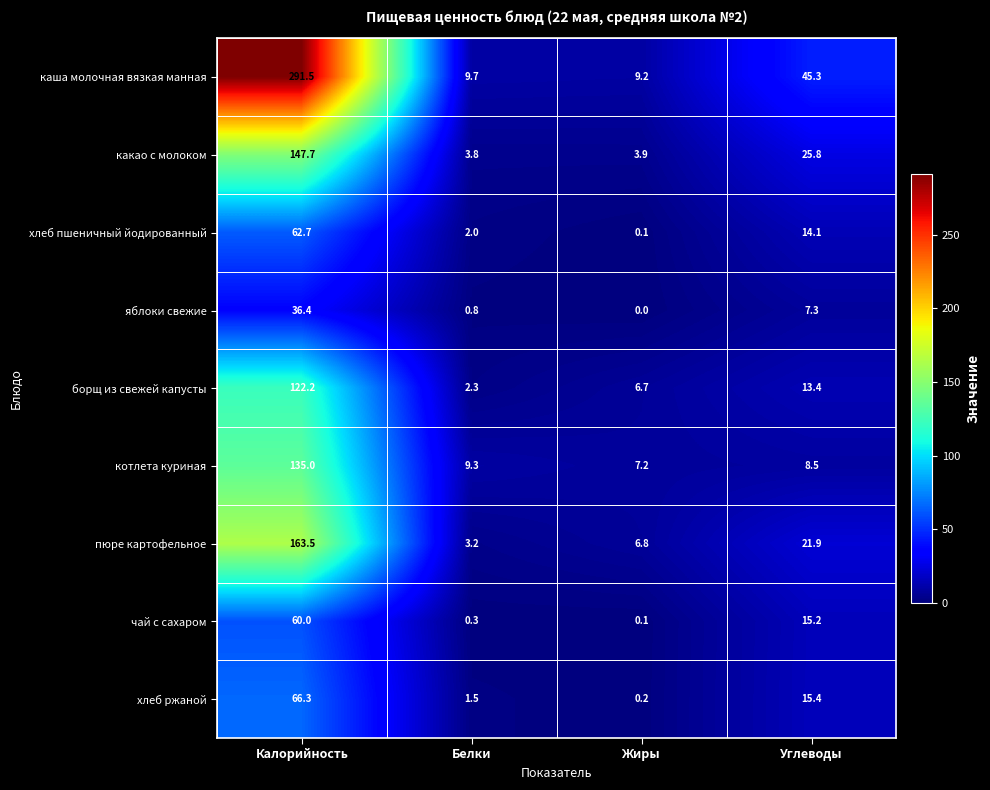

At Белки, list the series in order from smallest to largest.

чай с сахаром, яблоки свежие, хлеб ржаной, хлеб пшеничный йодированный, борщ из свежей капусты, пюре картофельное, какао с молоком, котлета куриная, каша молочная вязкая манная